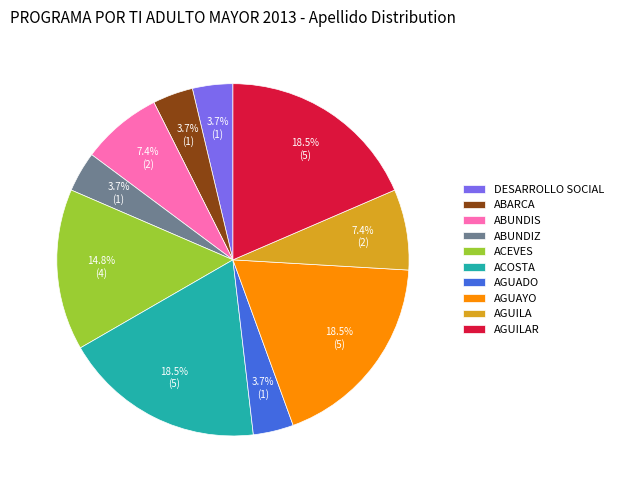

Which has a higher value, AGUADO or ACOSTA?

ACOSTA